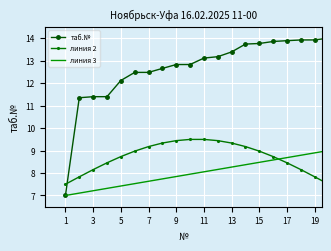

What is the difference between the maximum and second lowest values in the линия 3 series?

1.9